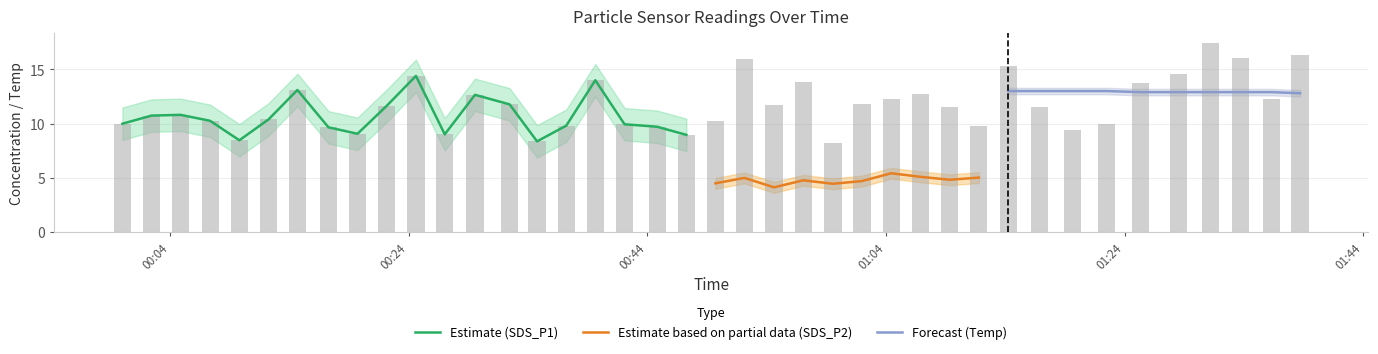

The value of SDS_P2 at 2023/07/06 00:44:49 is 1.5. True or false?

False